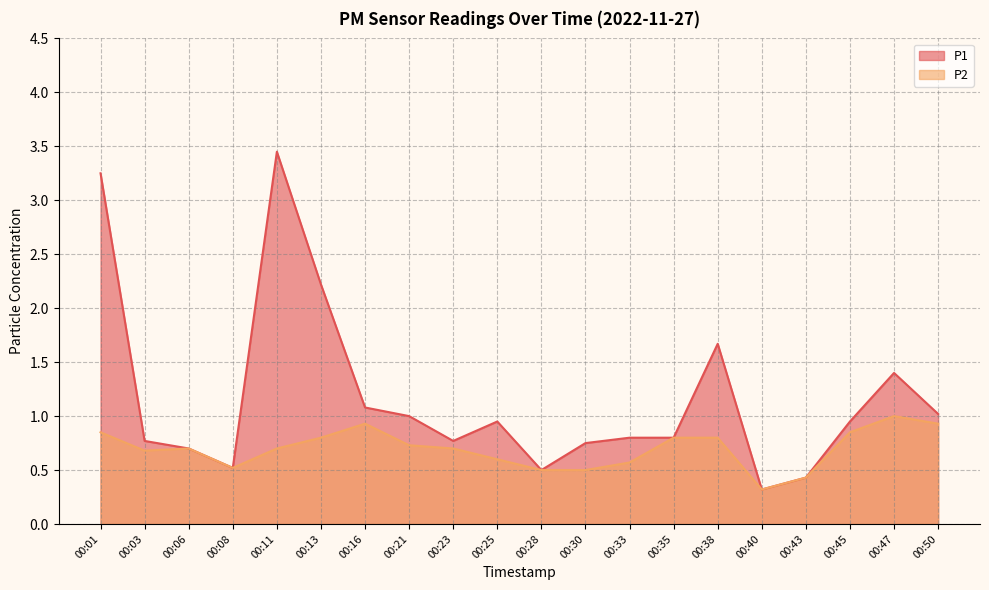

Is the value of P2 at 00:30 greater than the value of P1 at 00:38?

No